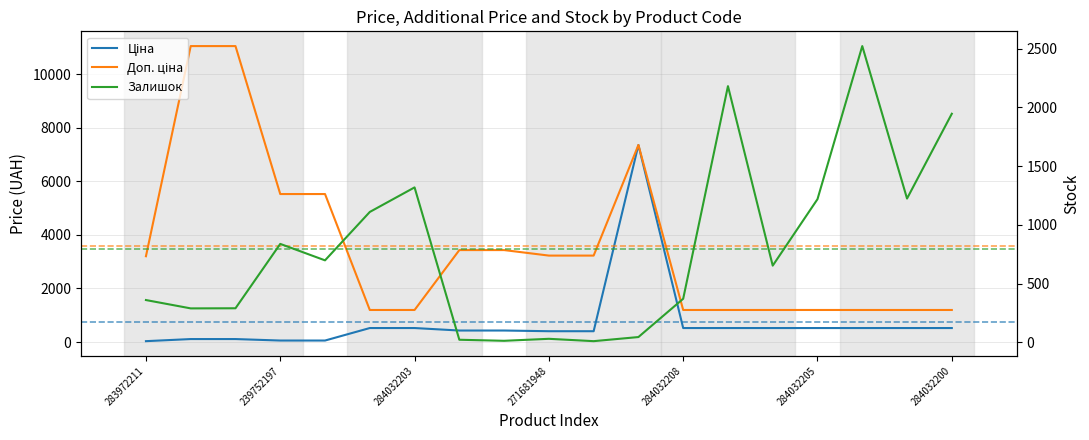

How many values in the Доп. ціна series exceed 3205?

9